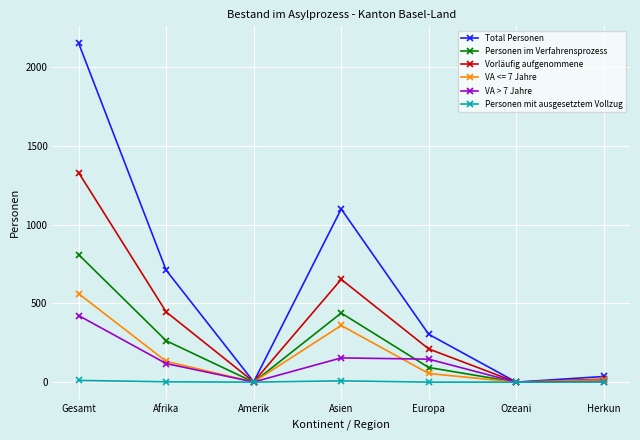

At which label is Vorläufig aufgenommene closest to 665?

Asien